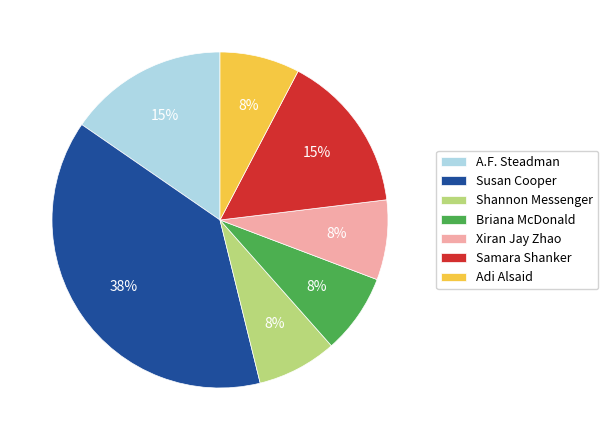

Is the sum of A.F. Steadman and Susan Cooper greater than half?

Yes